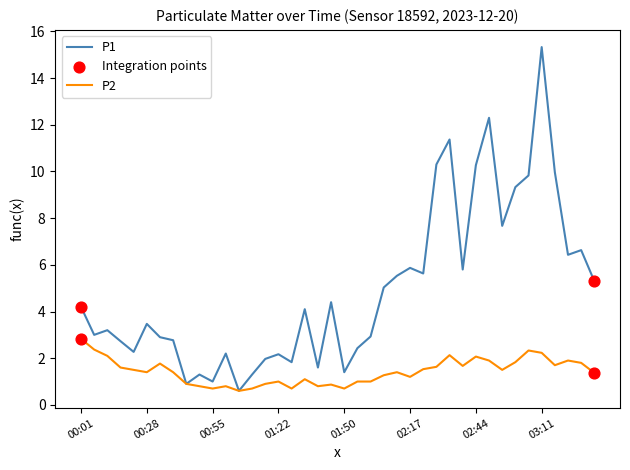

Which series has the largest total across all categories?

P1